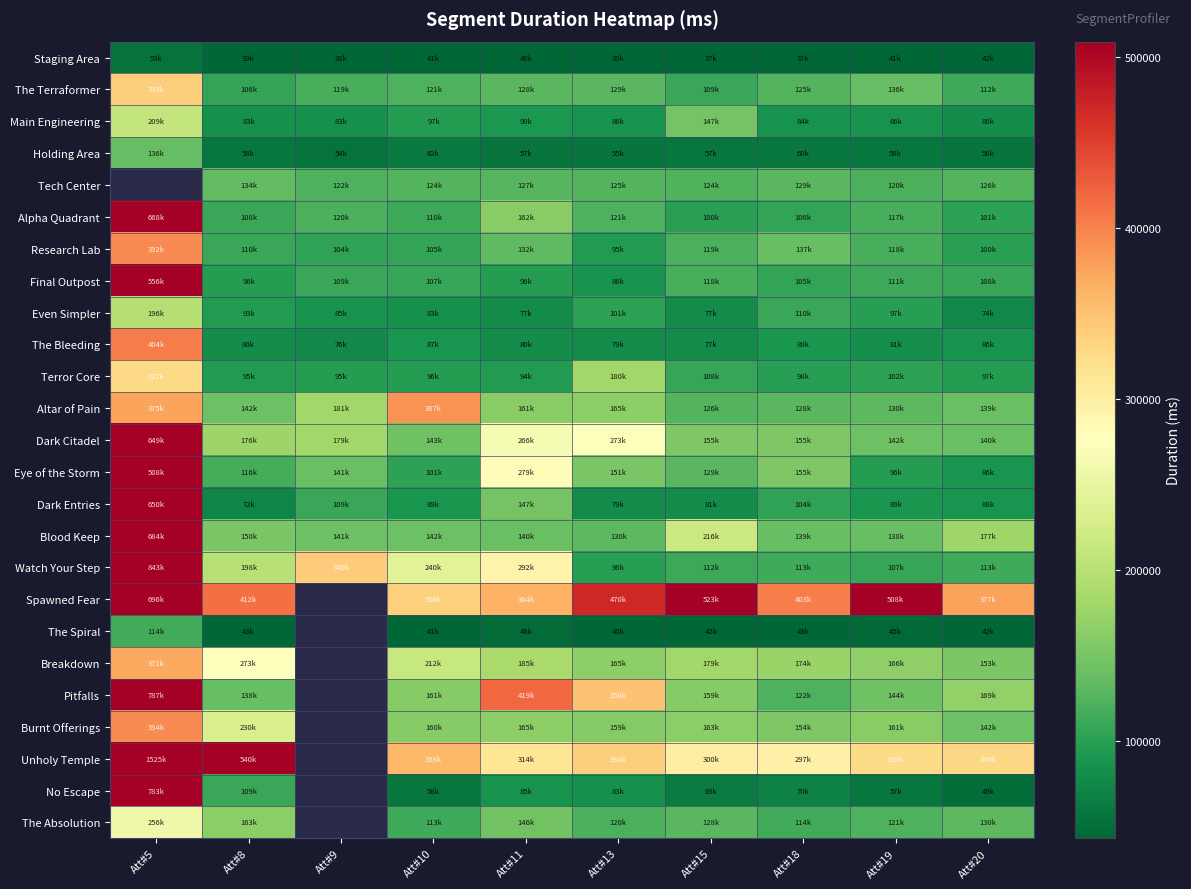

How many values in the Main Engineering series exceed 86547?

4